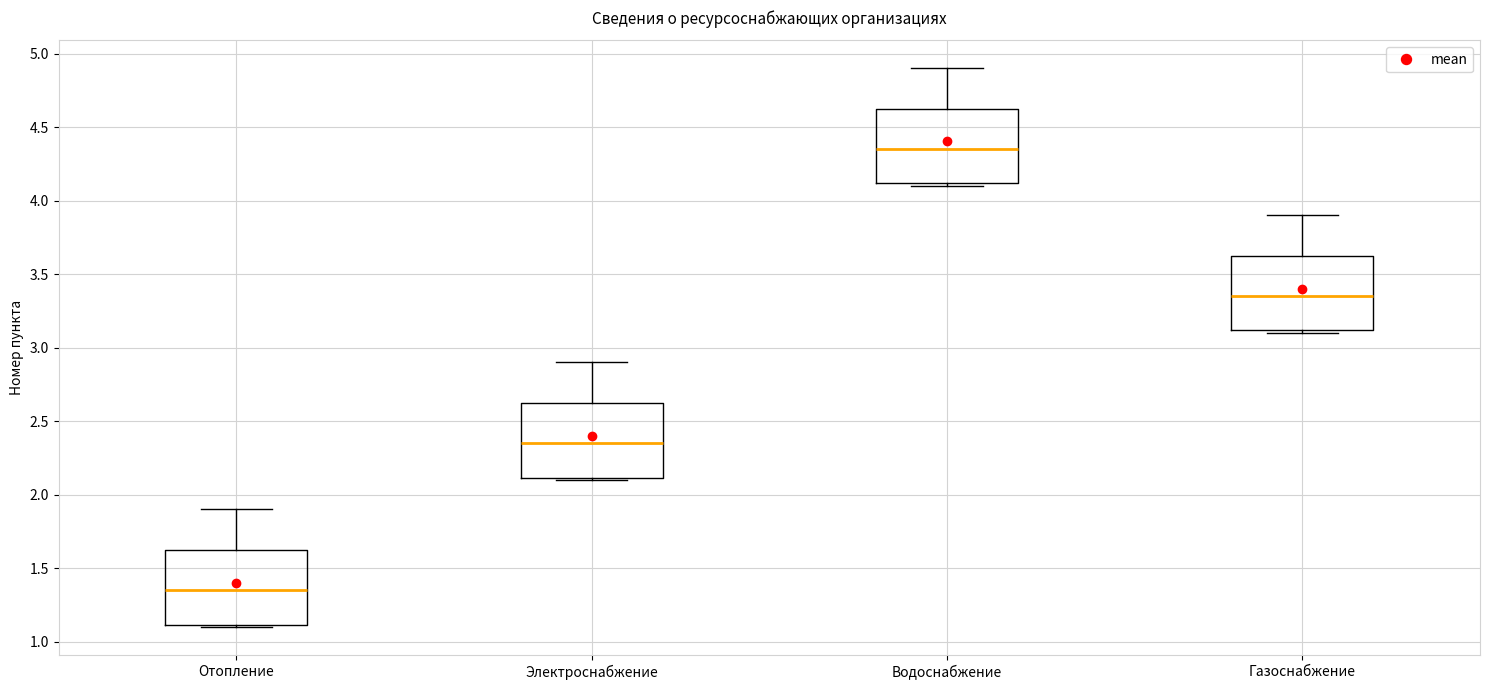

Reading left to right, read every box against the y-axis: the position of its median line, the range the box covers, and the ends of its whiskers. The values are not printed on the chart, so give them approximately, as read against the axis.

Отопление: median 1.35, box 1.10 to 1.65, whiskers 1.10 (just below the box's lower edge) to 1.90
Электроснабжение: median 2.35, box 2.10 to 2.65, whiskers 2.10 (just below the box's lower edge) to 2.90
Водоснабжение: median 4.35, box 4.10 to 4.65, whiskers 4.10 (just below the box's lower edge) to 4.90
Газоснабжение: median 3.35, box 3.10 to 3.65, whiskers 3.10 (just below the box's lower edge) to 3.90